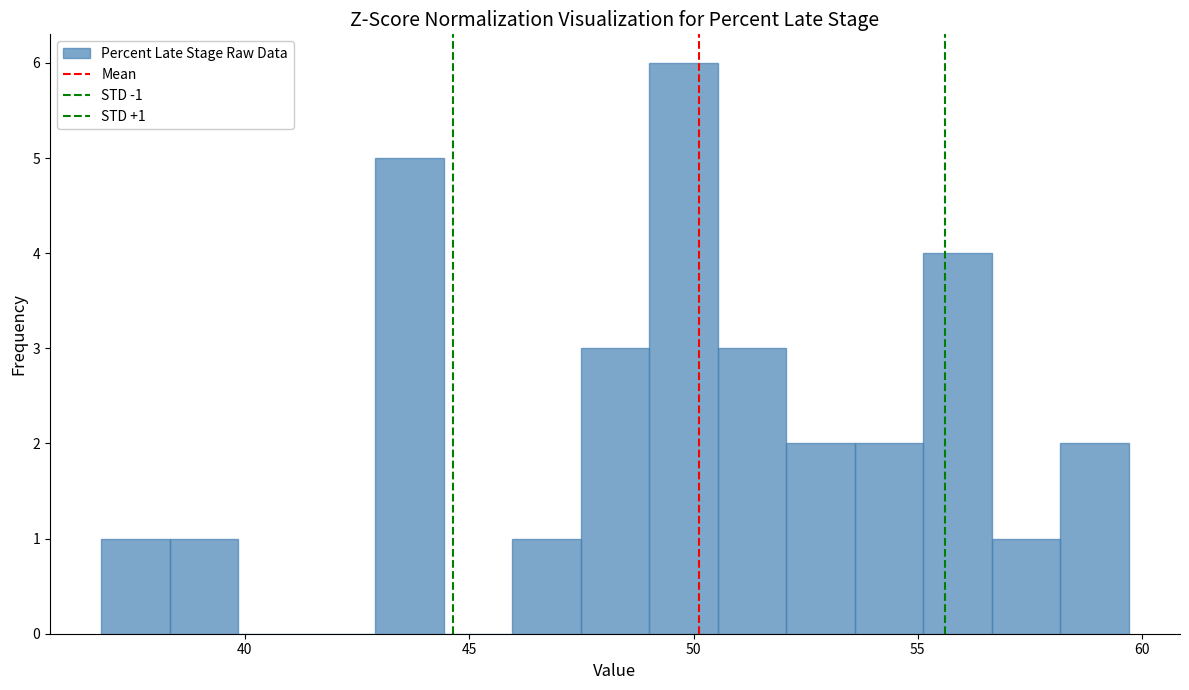

Read against the x-axis, roughly where is the centre of the tallest bar?

50.0